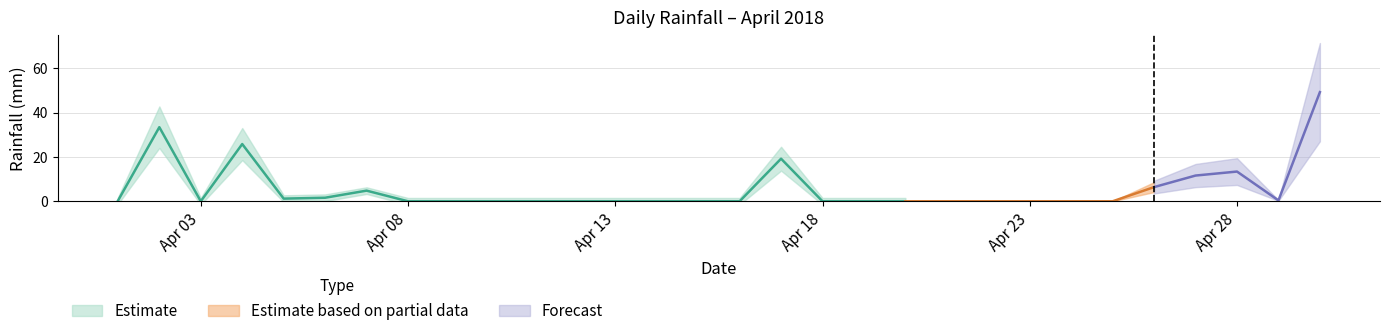

How many data points are above 0?

12